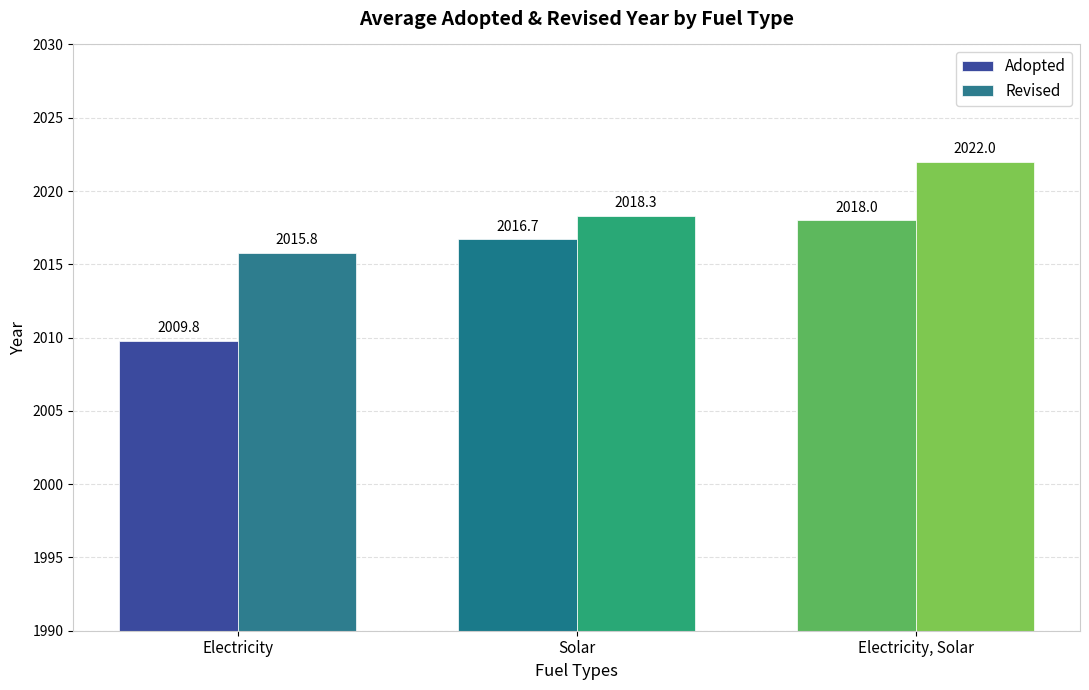

Does the chart contain any negative values?

No